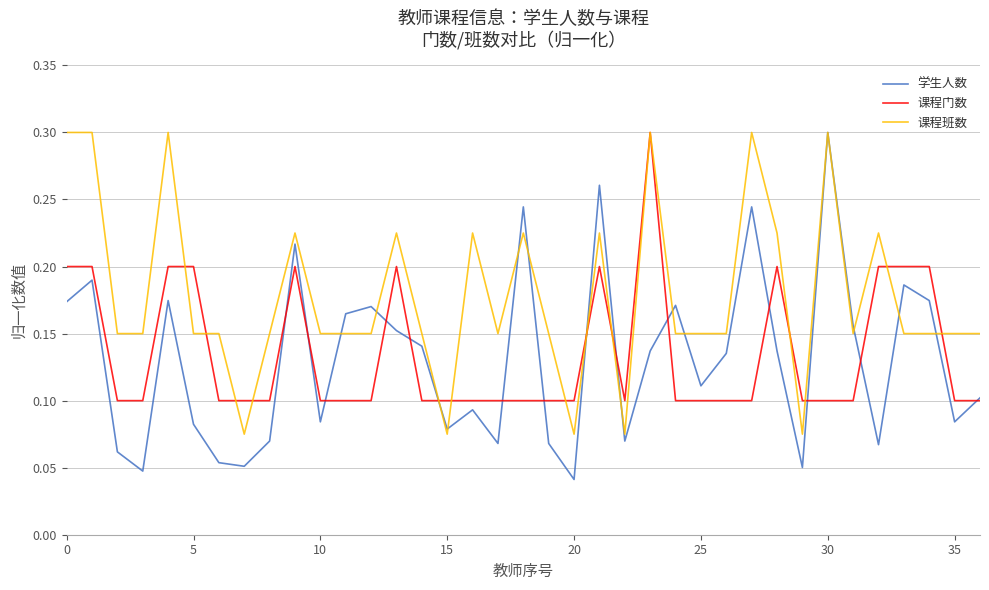

True or false: 学生人数 has a value of 0.3 at 30.

True